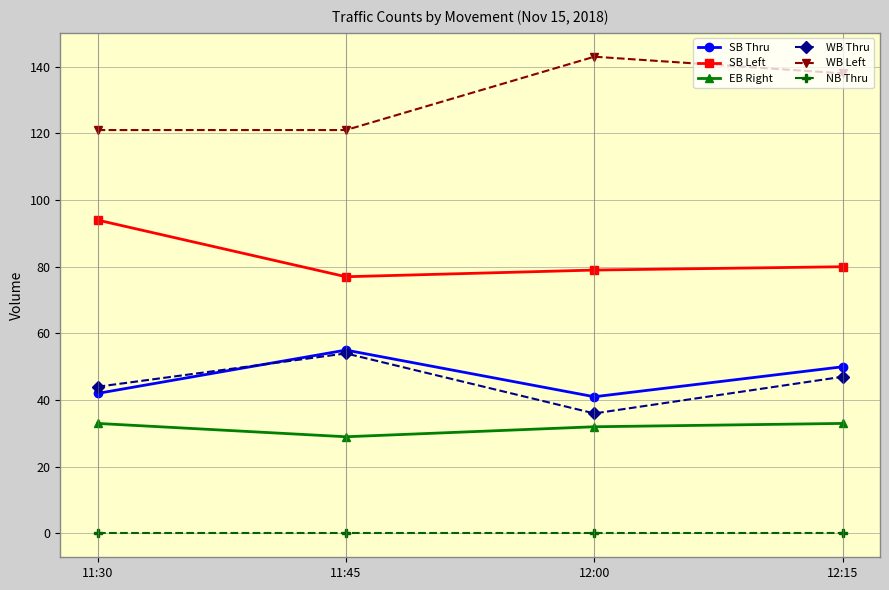

The value of SB Thru at 11:30 is 18. True or false?

False